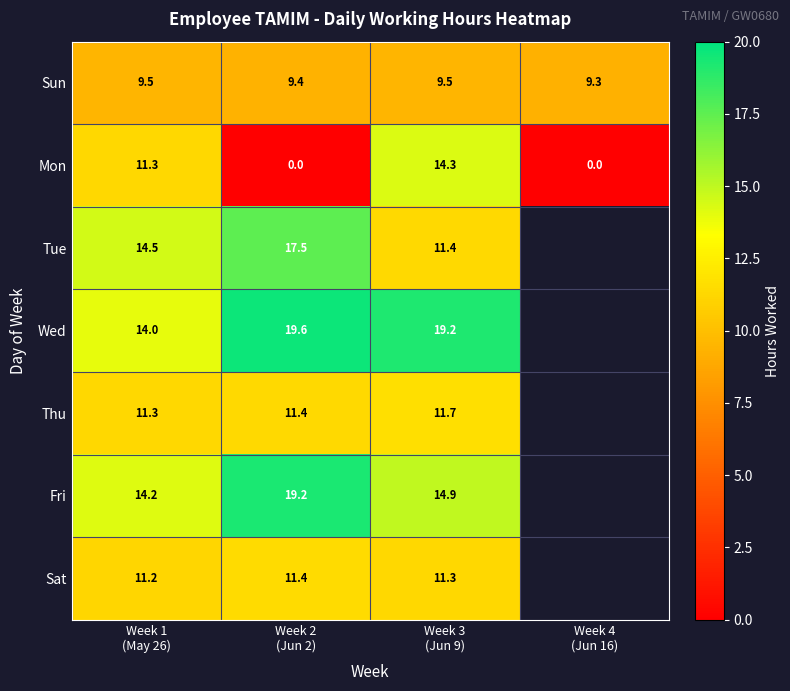

What is the maximum value shown in the chart?

19.6